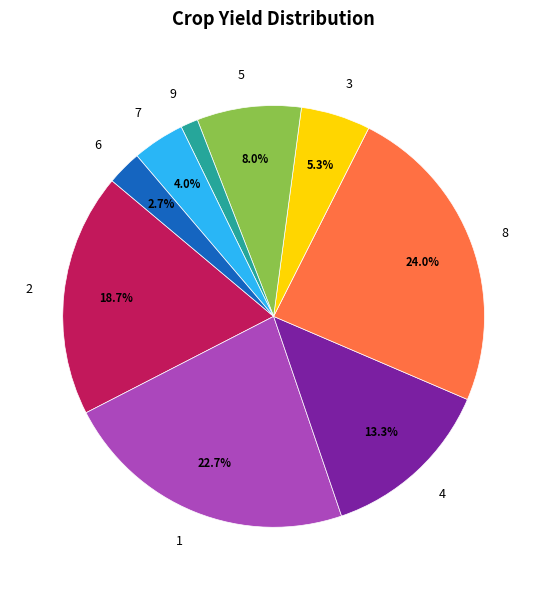

What percentage is the 1 slice, to the nearest percent?

23%